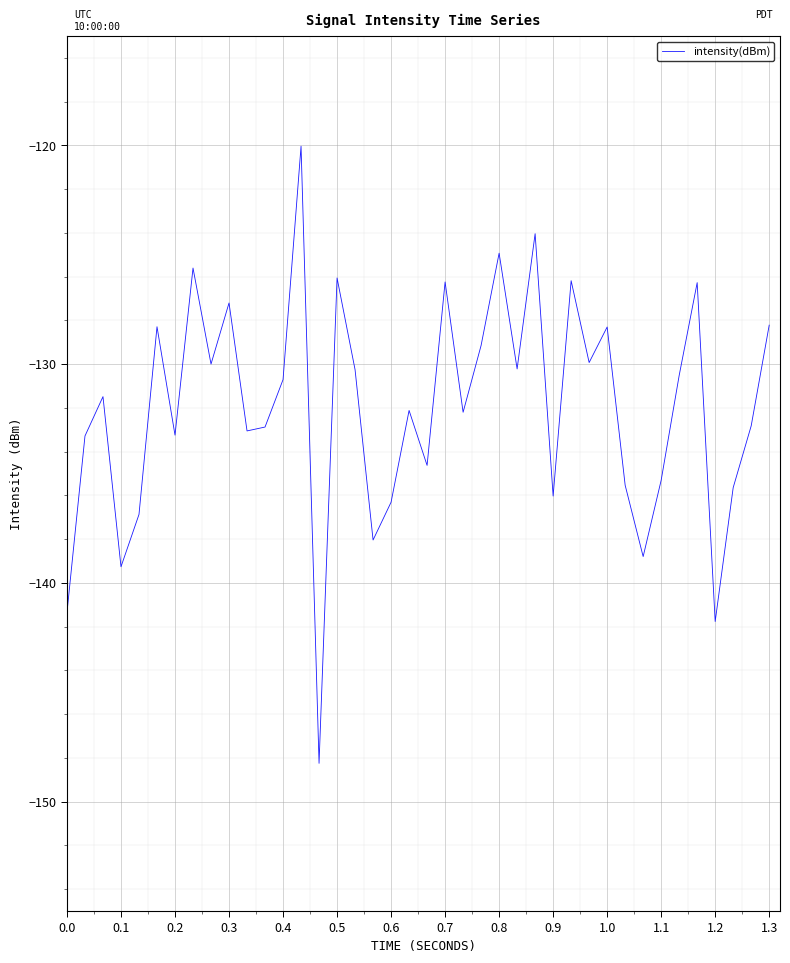

How many distinct data groups are displayed?

1